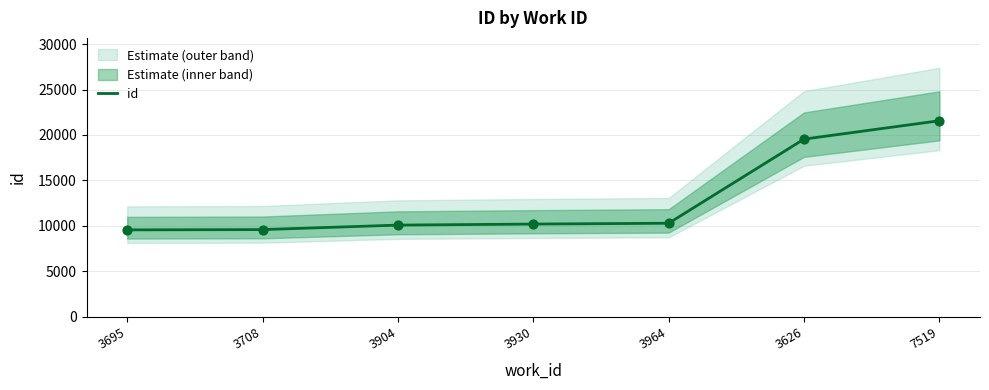

What is the change in value from 3904 to 3930?

+115